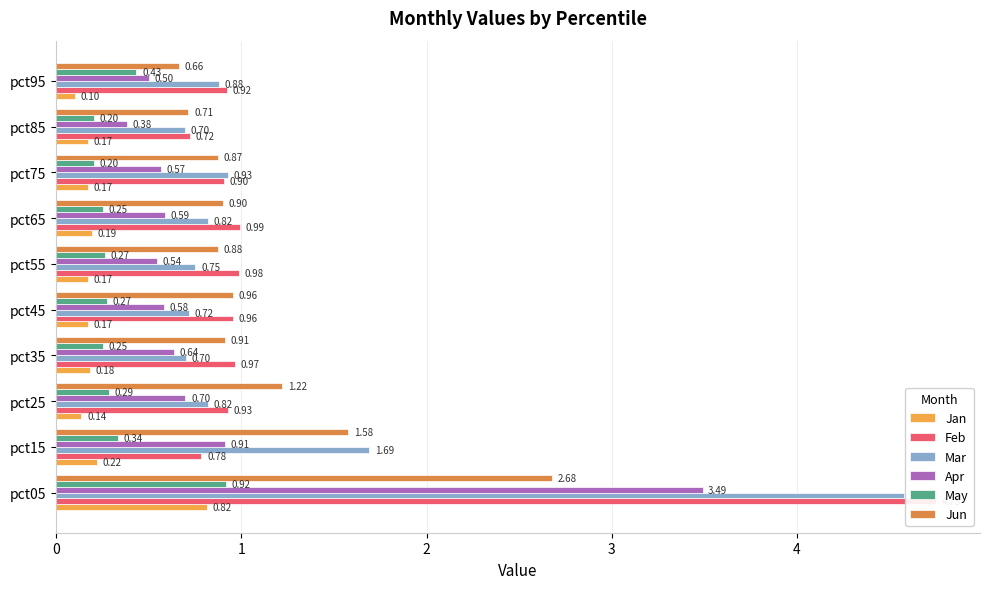

What is the difference between the Apr values at 1 and 4?

0.3